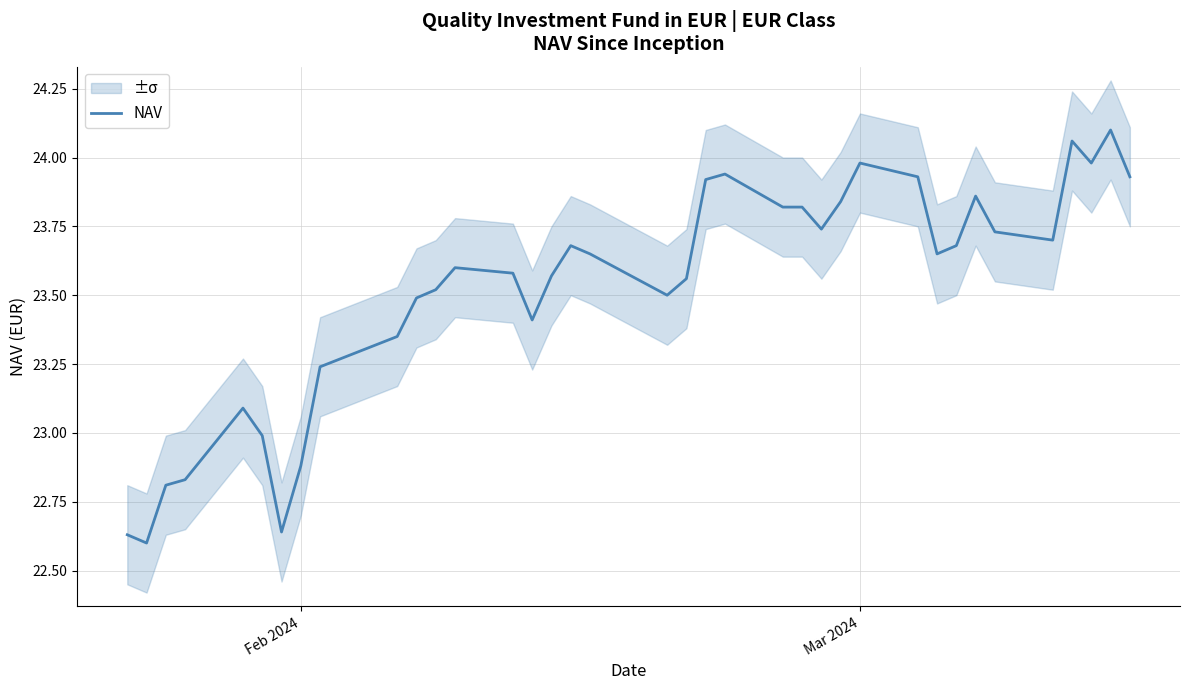

The chart shows a value of 7.6 at 12. True or false?

False